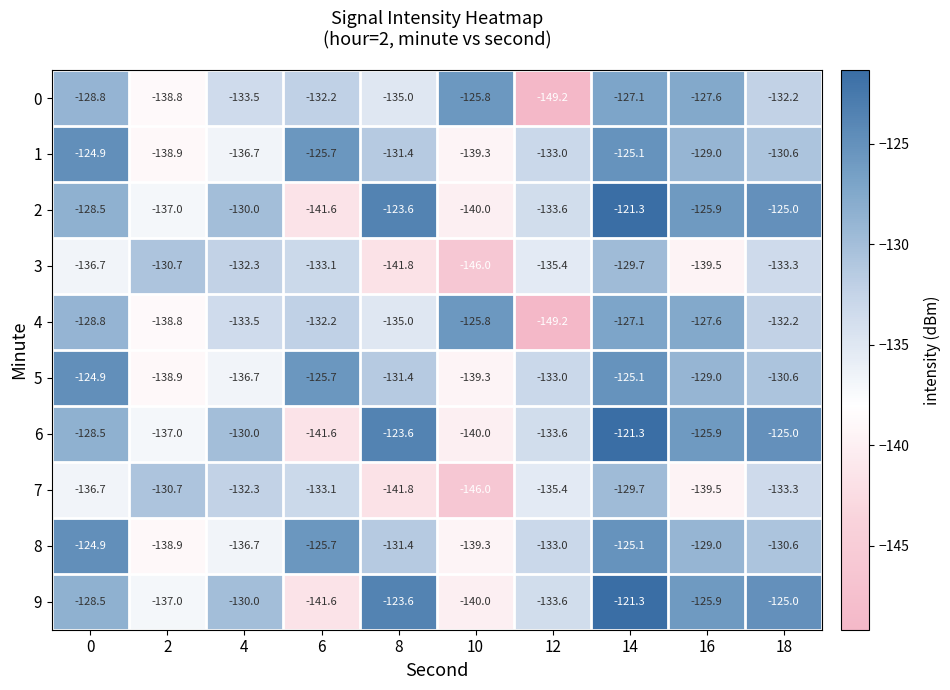

The 3 series shows -231.9 at 6. True or false?

False